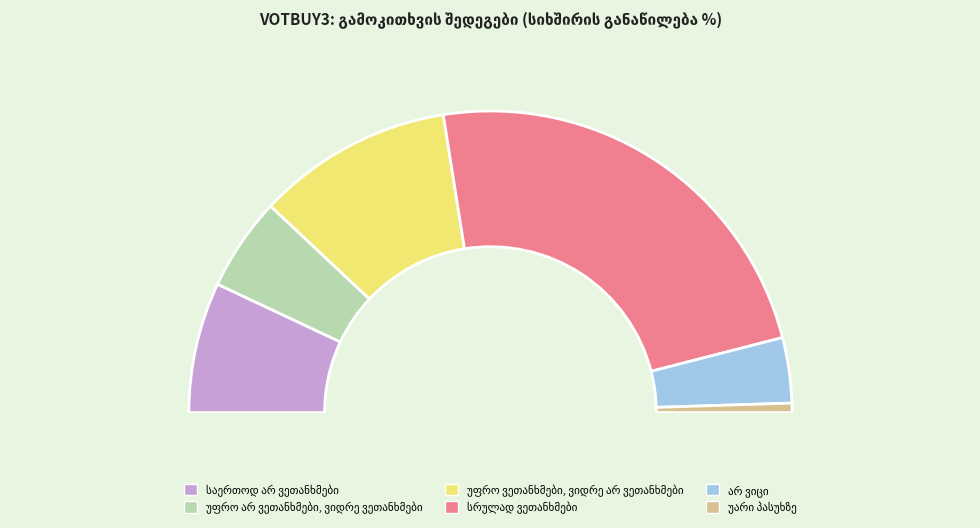

Is there any slice that represents more than half of the pie?

No